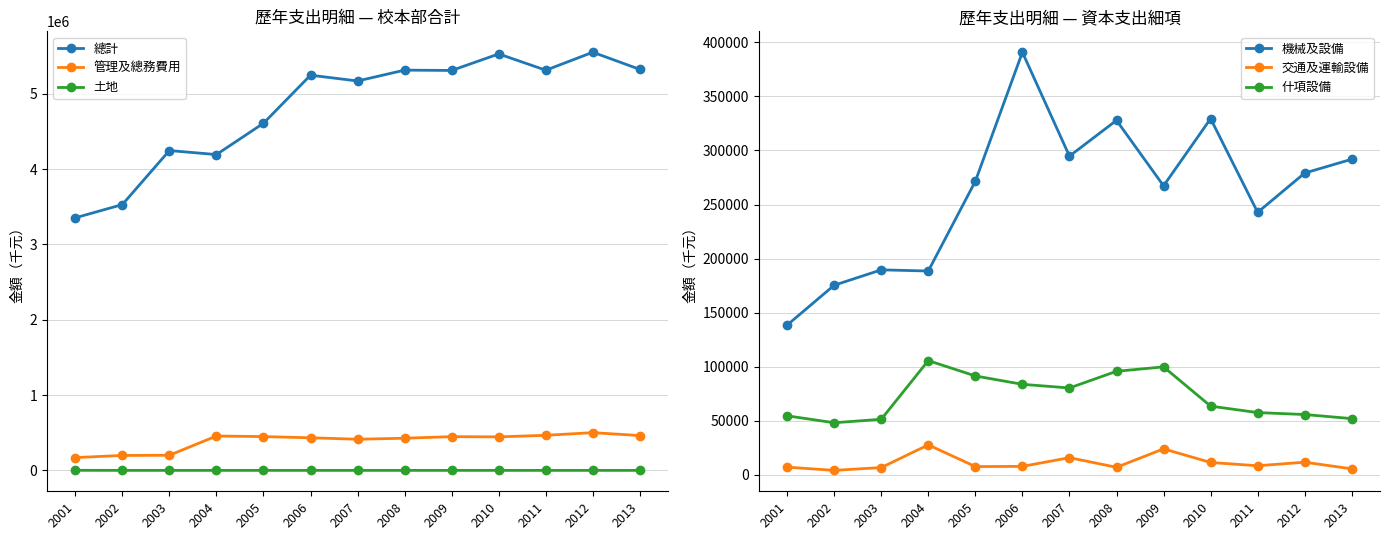

True or false: 管理及總務費用 has more than 2 interior local peaks.

True